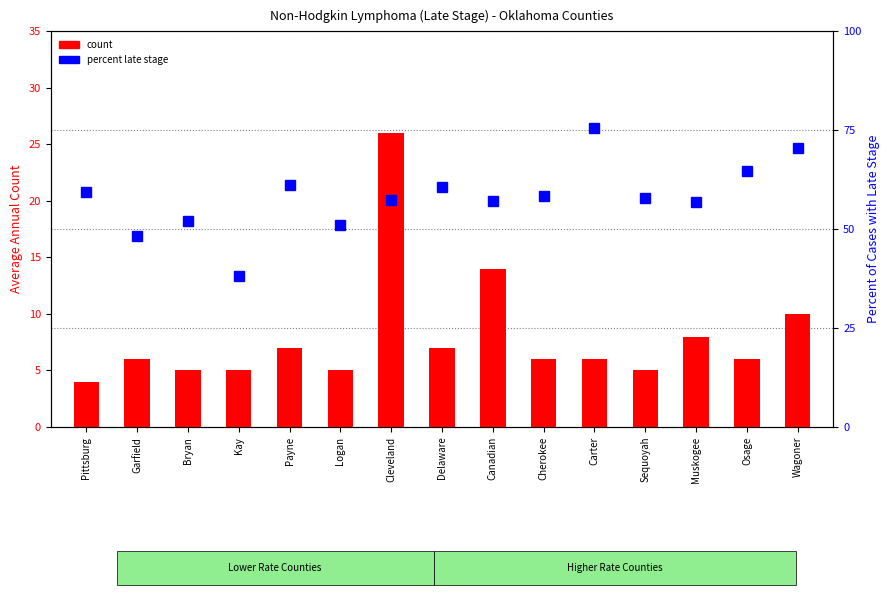

Which series changed the most between Cherokee and Wagoner?

percent late stage